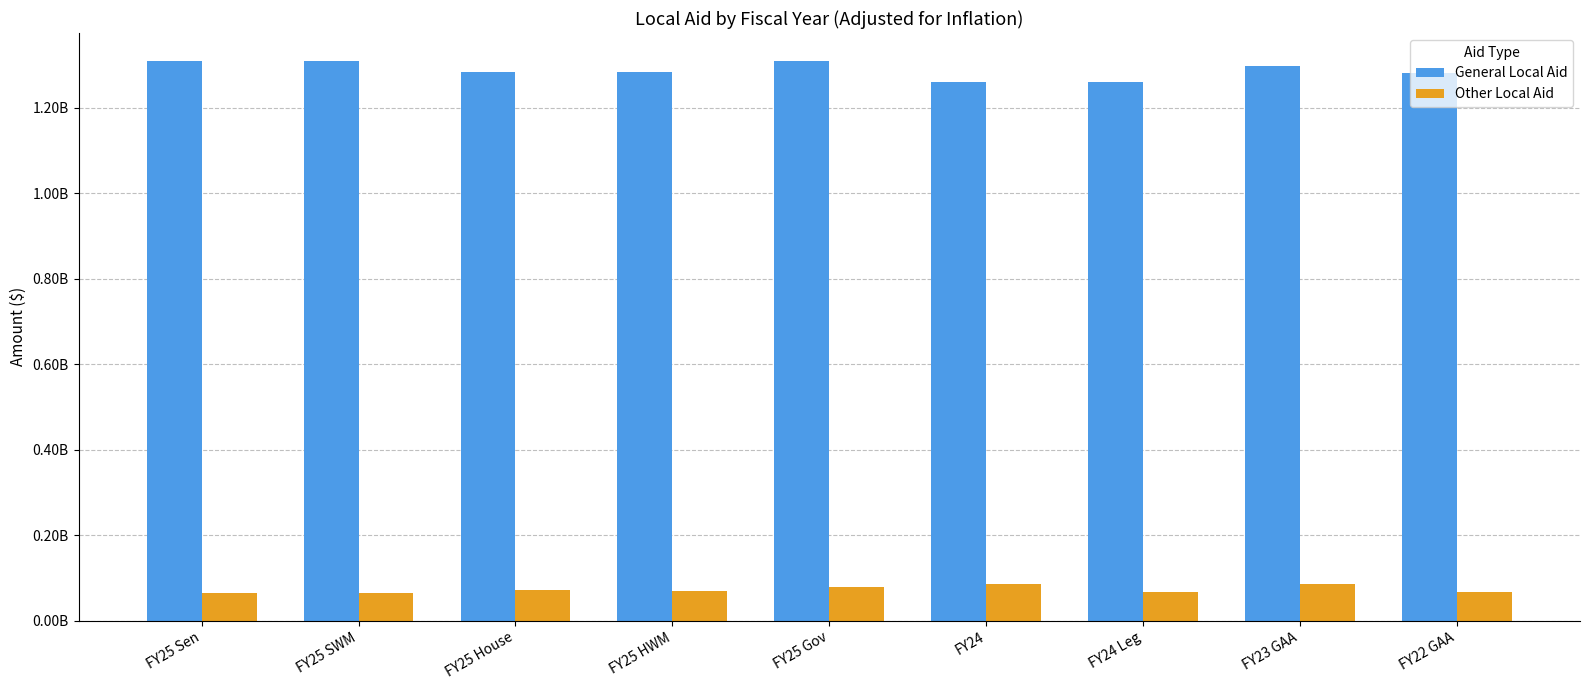

What are all the series names shown in the legend?

General Local Aid, Other Local Aid